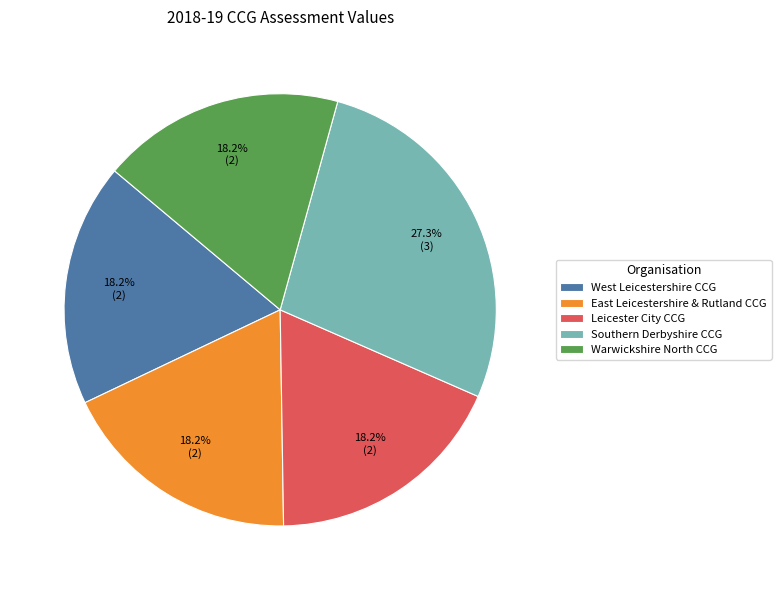

Is there any slice that represents more than half of the pie?

No